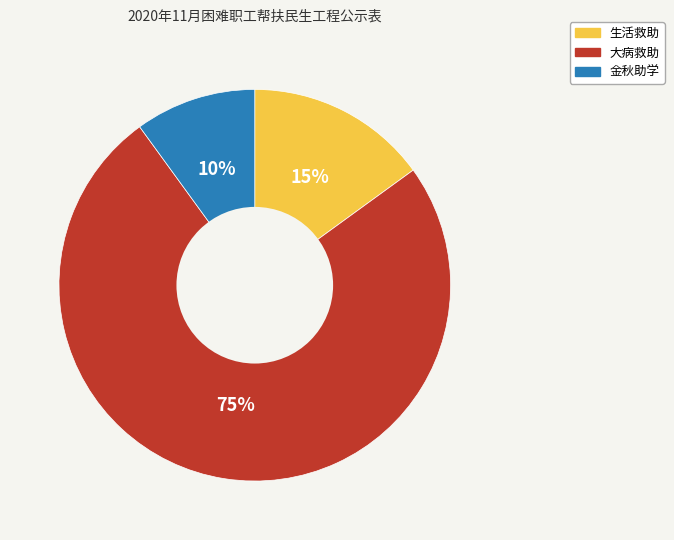

Combined, do 生活救助 and 大病救助 account for over 50%?

Yes